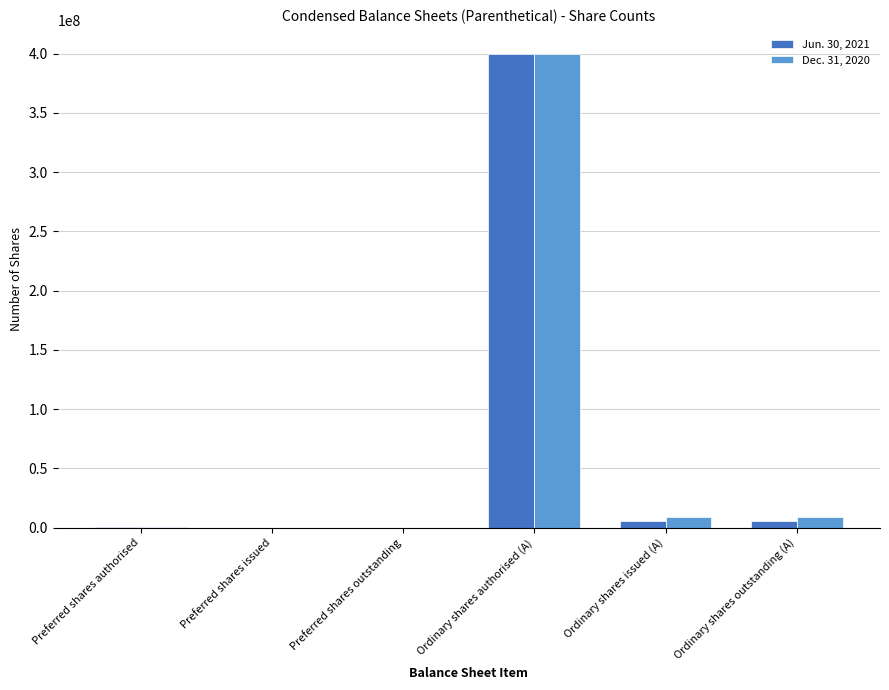

What are all the series names shown in the legend?

Jun. 30, 2021, Dec. 31, 2020